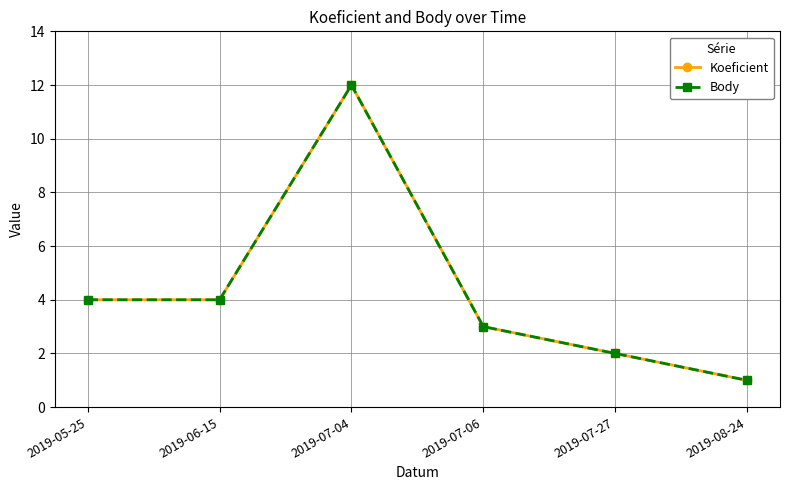

Reading right to left, extract all data points from this chart.

Koeficient: 1	2	3	12	4	4
Body: 1	2	3	12	4	4